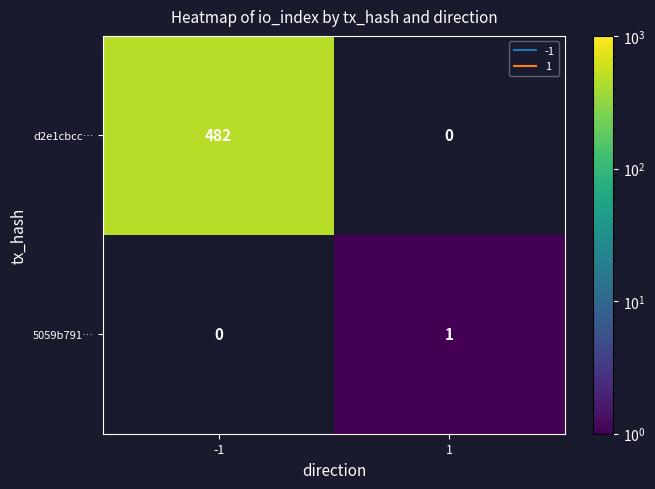

How many categories are shown in the chart?

2